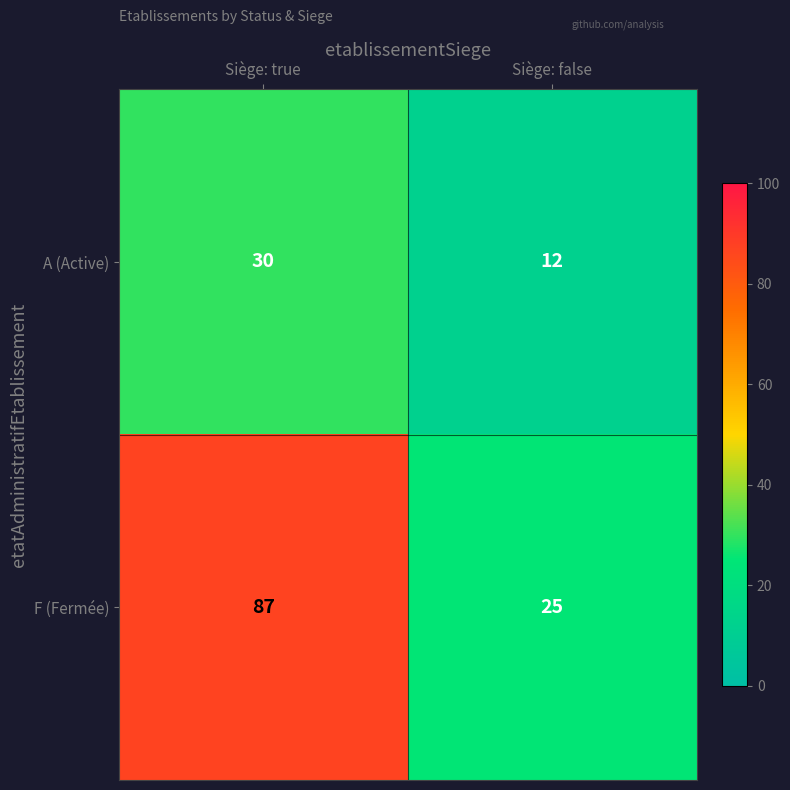

What is the difference between the A (Active) values at Siège: true and Siège: false?

18